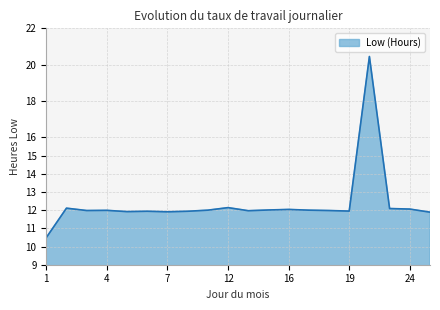

What is the minimum value shown in the chart?

10.5